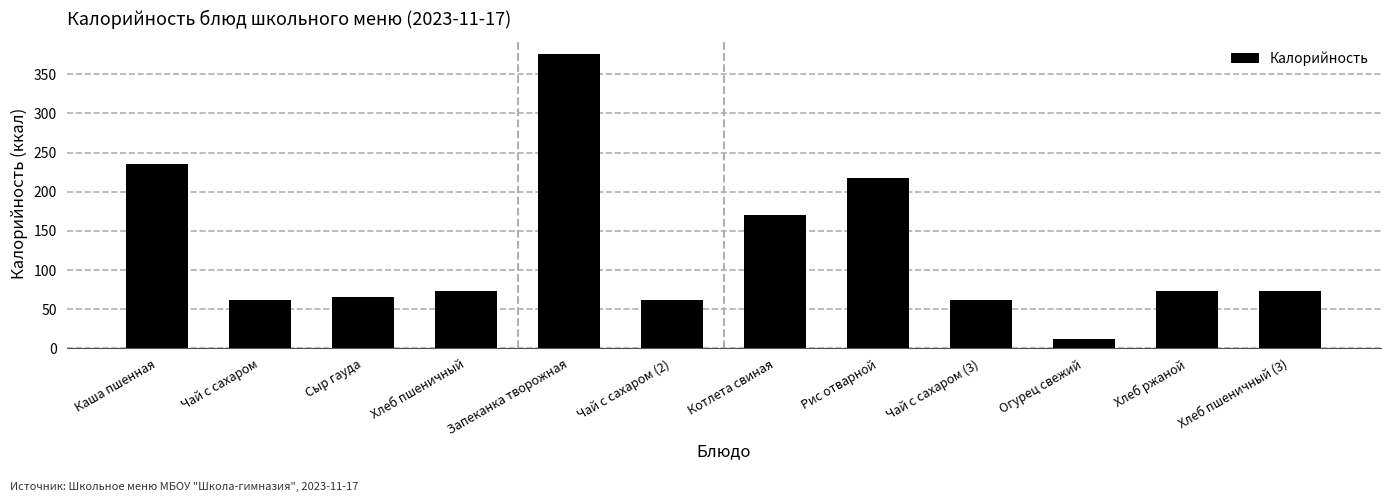

What is the label of the 1st bar from the right?

Хлеб пшеничный (3)